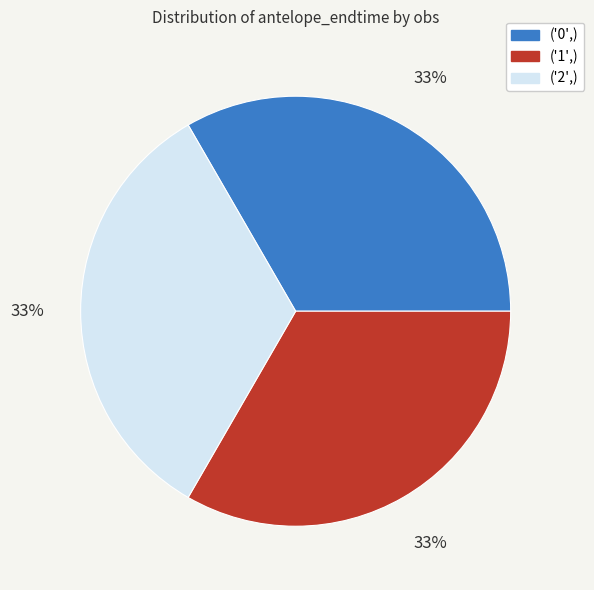

The ('2',) slice represents 33% of the pie. True or false?

True